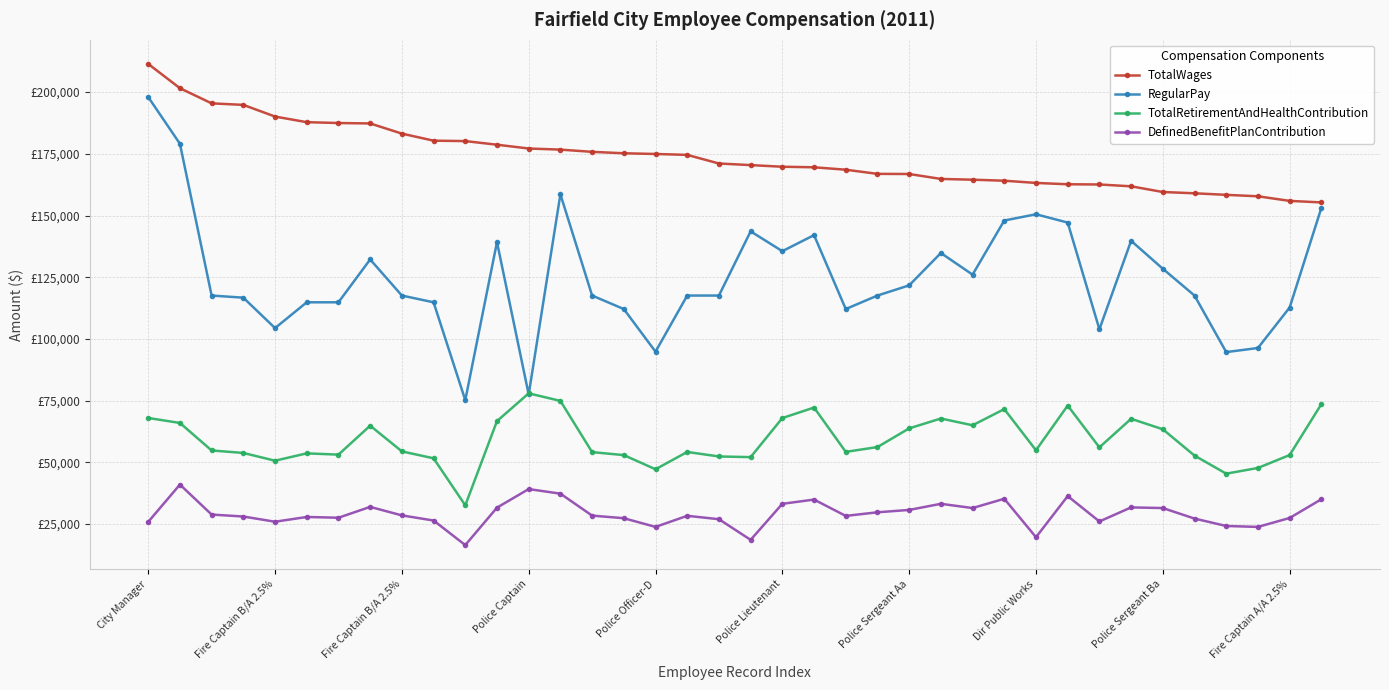

Is this an area chart (filled region under the line)?

No